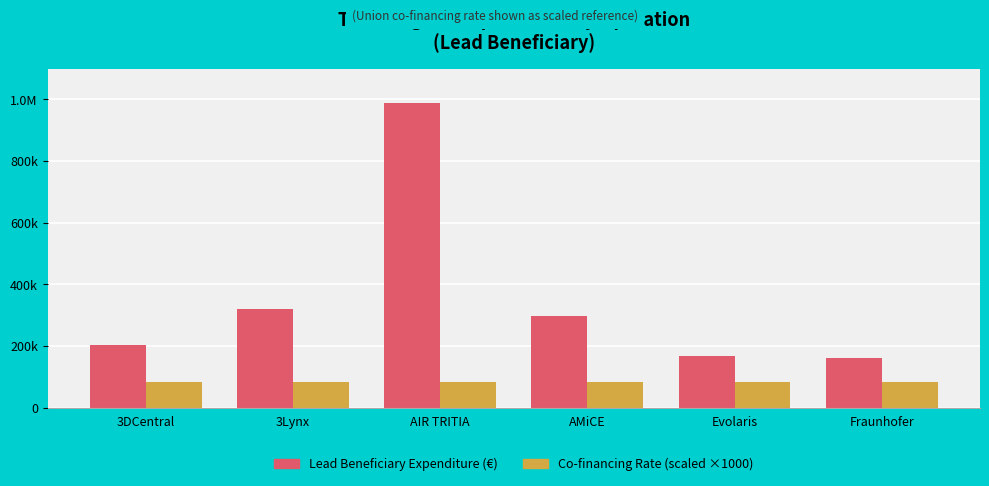

What are all the series names shown in the legend?

Lead Beneficiary Expenditure (€), Co-financing Rate (scaled ×1000)